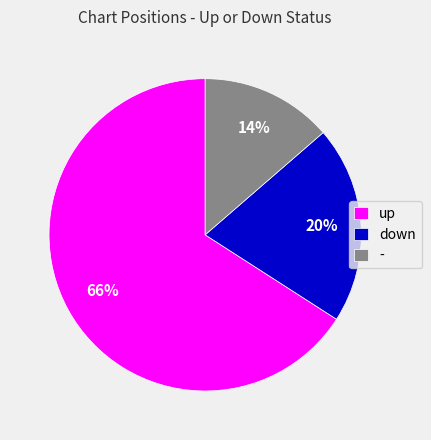

The - slice represents 20% of the pie. True or false?

False